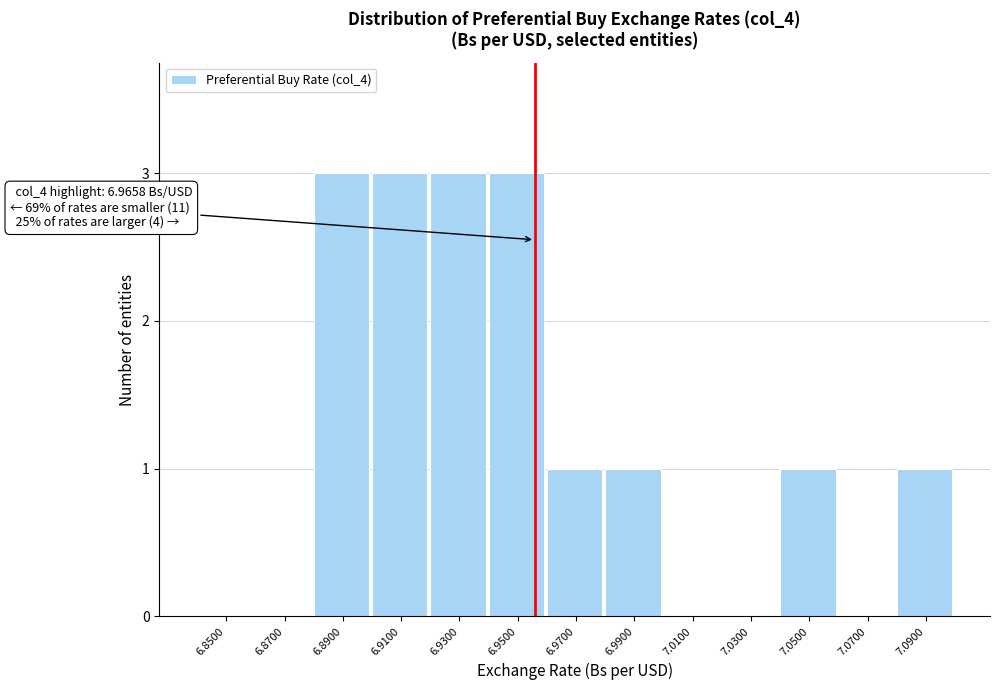

Reading left to right, what are all the values shown in this chart?

6.8500=0	6.8700=0	6.8900=3	6.9100=3	6.9300=3	6.9500=3	6.9700=1	6.9900=1	7.0100=0	7.0300=0	7.0500=1	7.0700=0	7.0900=1